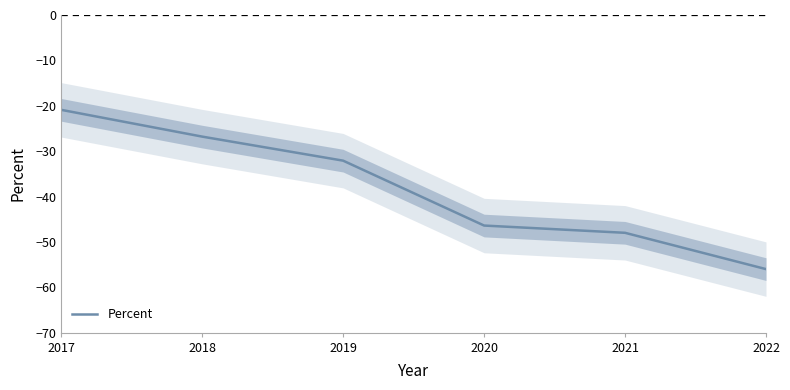

Count the number of values greater than -32.

2